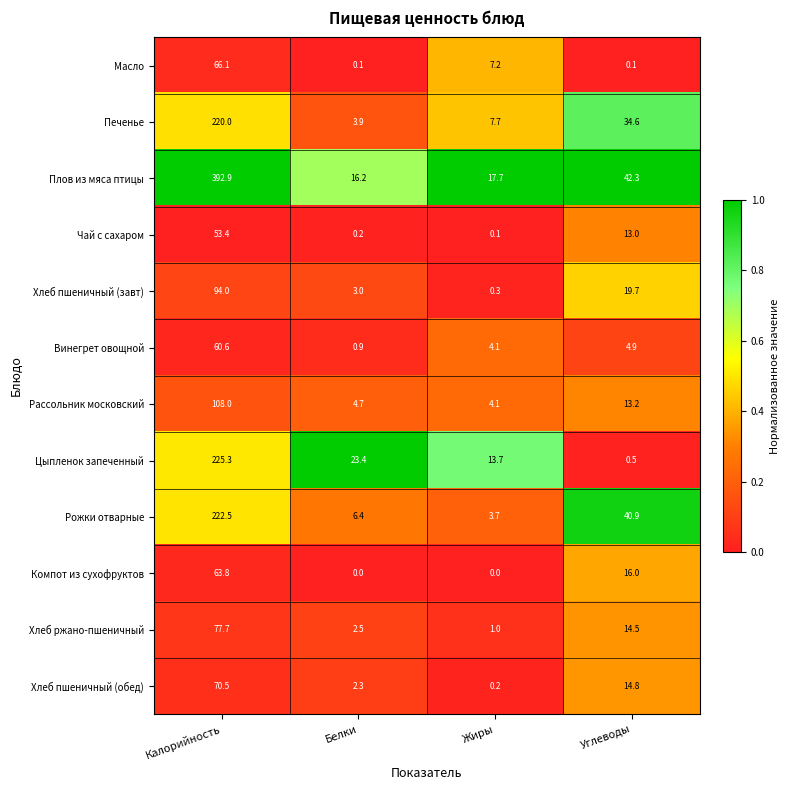

What is the difference between the highest and lowest values at Калорийность?

339.5